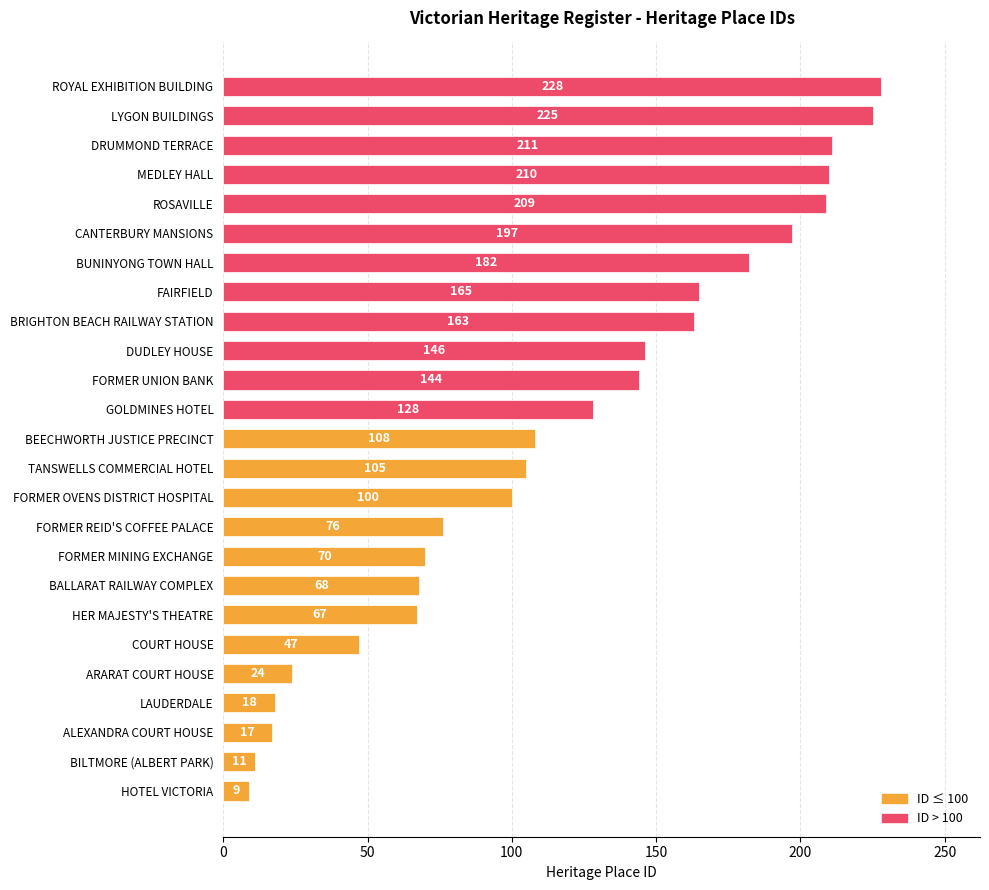

Reading top to bottom, list all the values displayed in this chart.

228	225	211	210	209	197	182	165	163	146	144	128	108	105	100	76	70	68	67	47	24	18	17	11	9